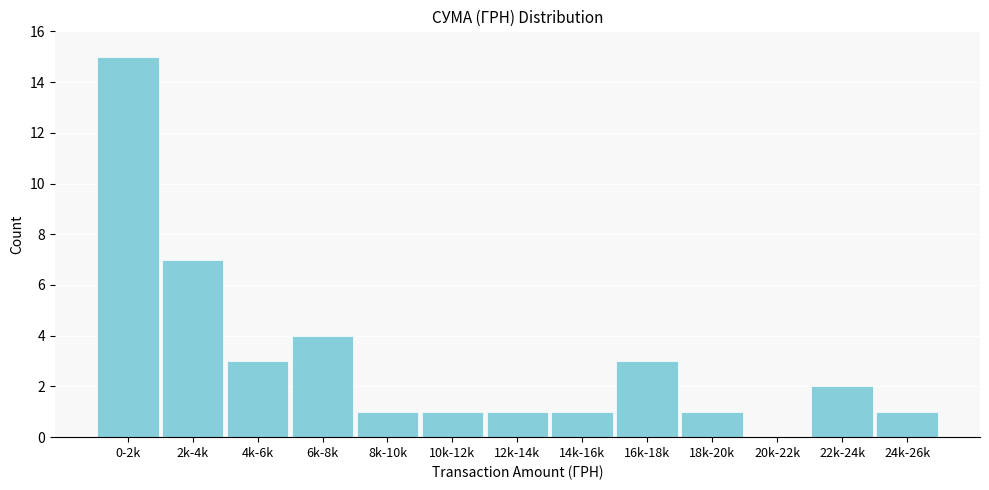

Reading left to right, list all the values displayed in this chart.

0-2k=15	2k-4k=7	4k-6k=3	6k-8k=4	8k-10k=1	10k-12k=1	12k-14k=1	14k-16k=1	16k-18k=3	18k-20k=1	20k-22k=0	22k-24k=2	24k-26k=1